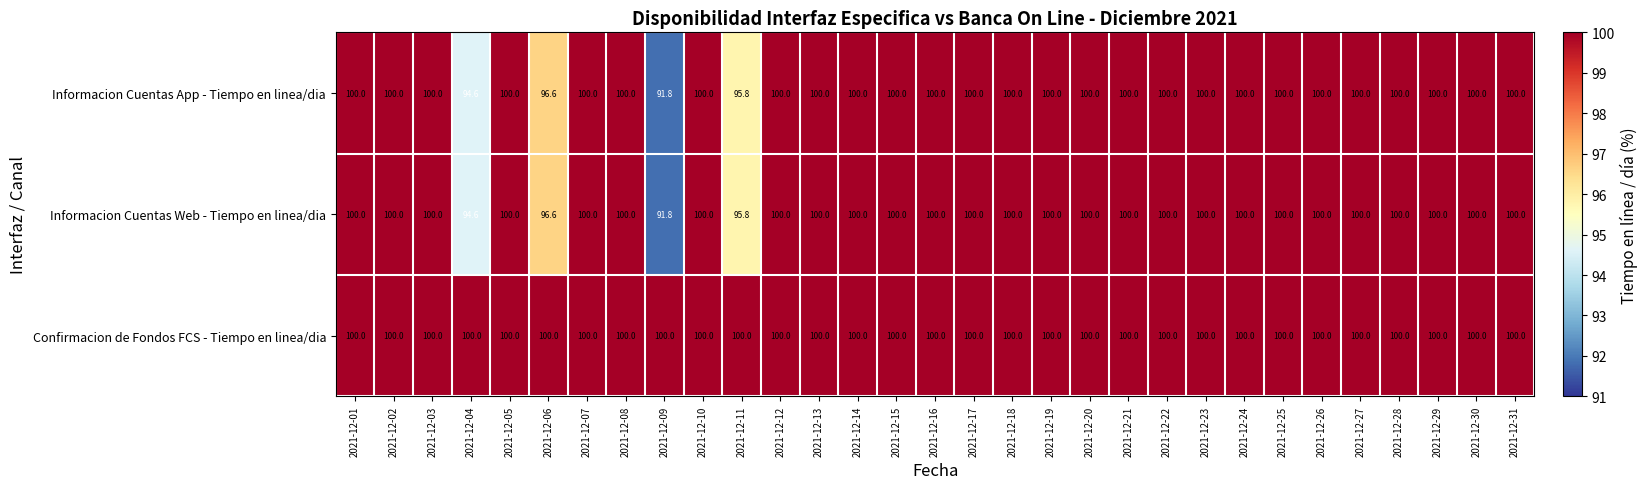

At how many categories does at least one series exceed 96?

31